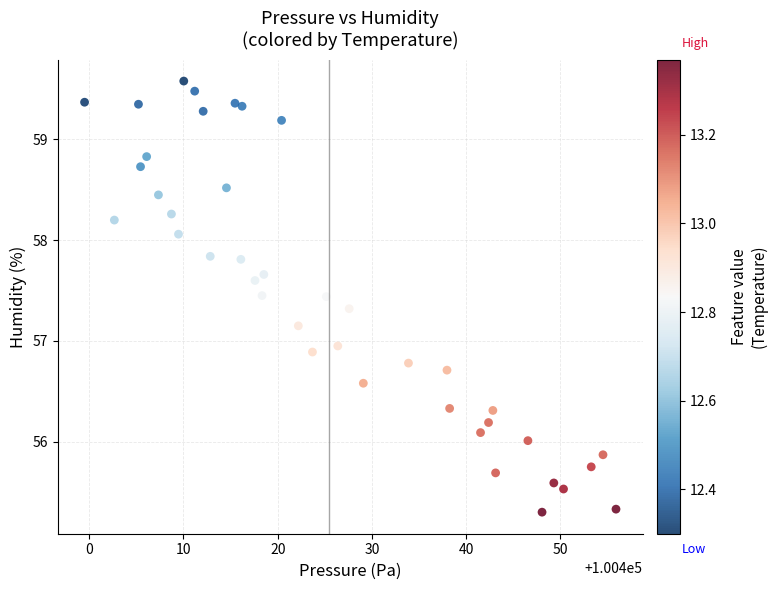

What is the range of Y values (max minus min)?

4.3